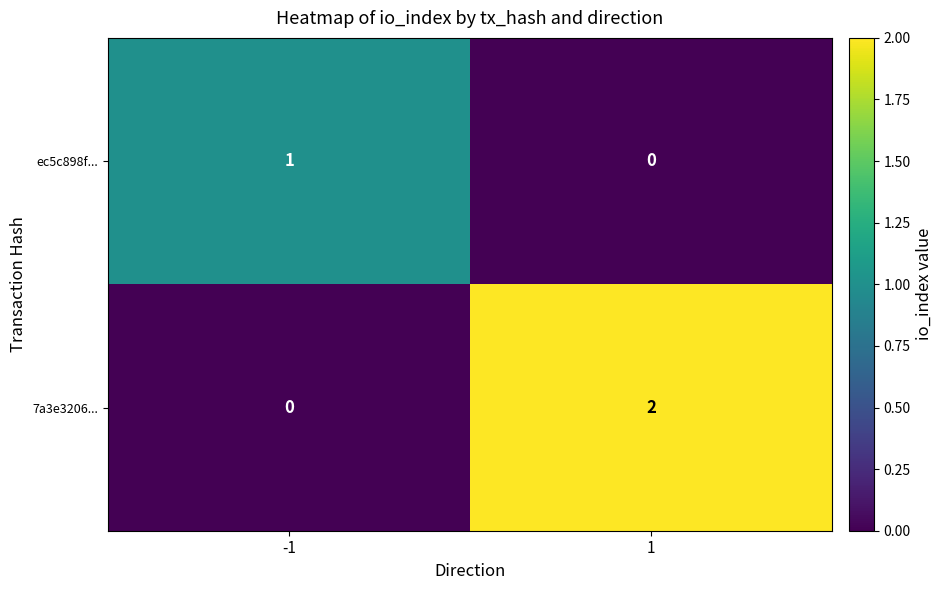

True or false: ec5c898f... has a value of 1 at 1.

False